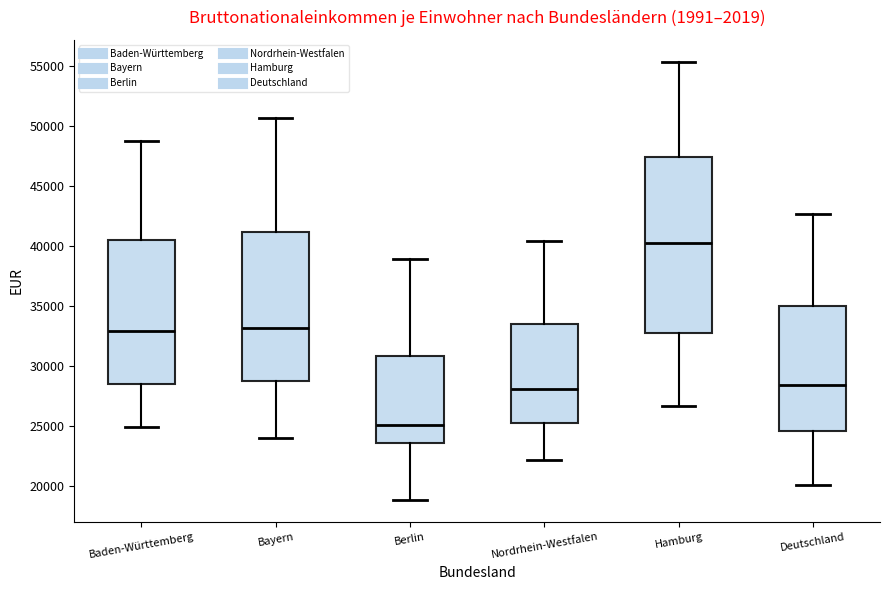

Which box has the highest median line?

Hamburg